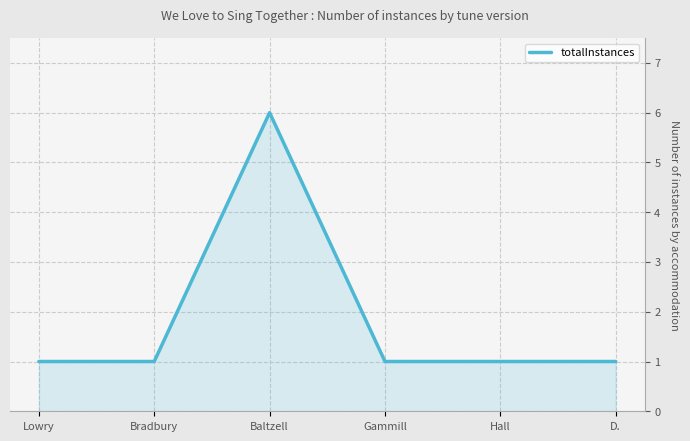

At which category does the data reach its first local peak?

Baltzell